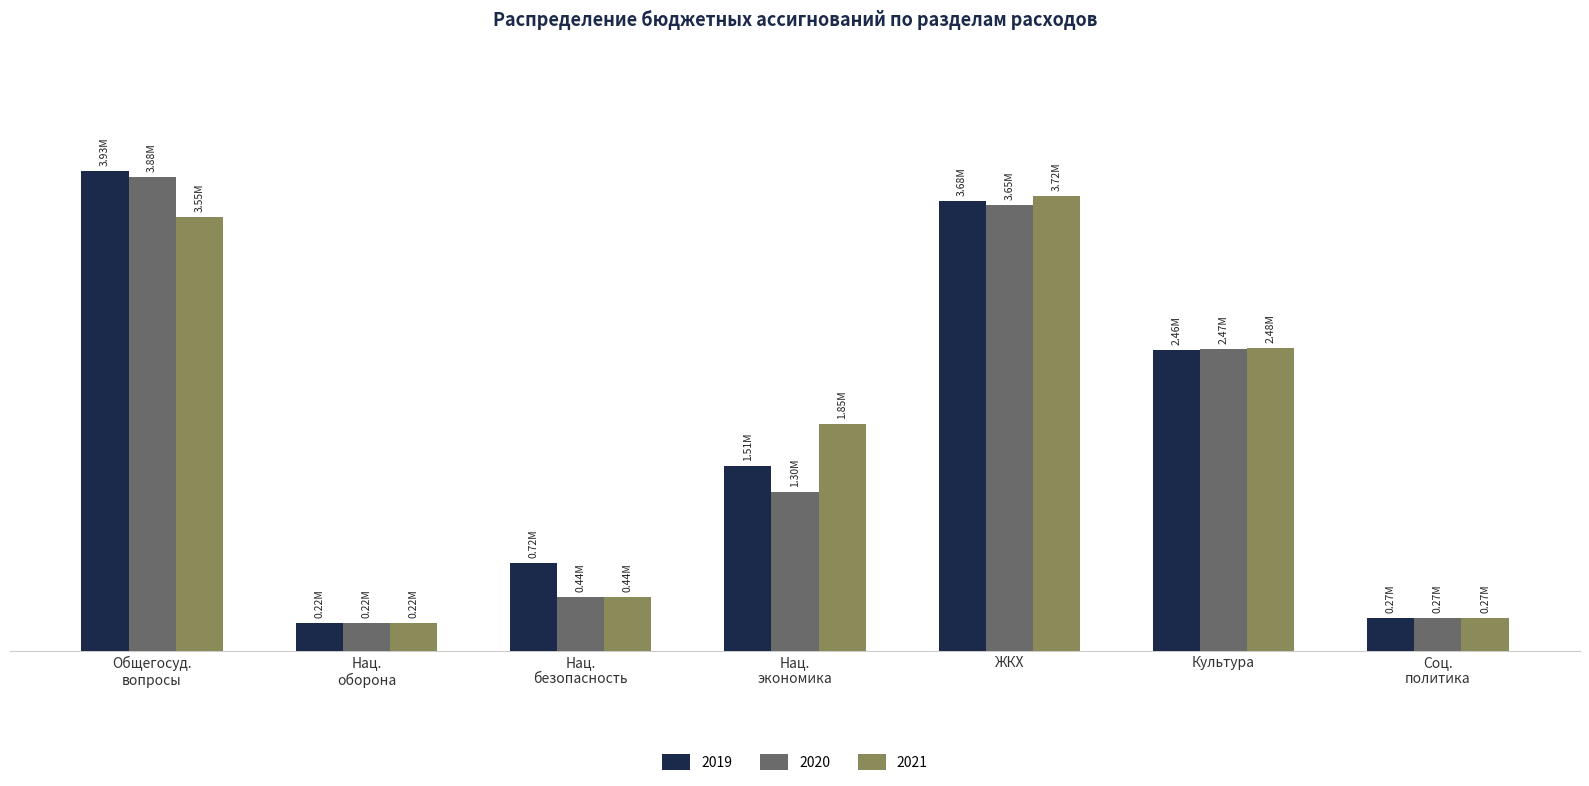

What are all the series names shown in the legend?

2019, 2020, 2021